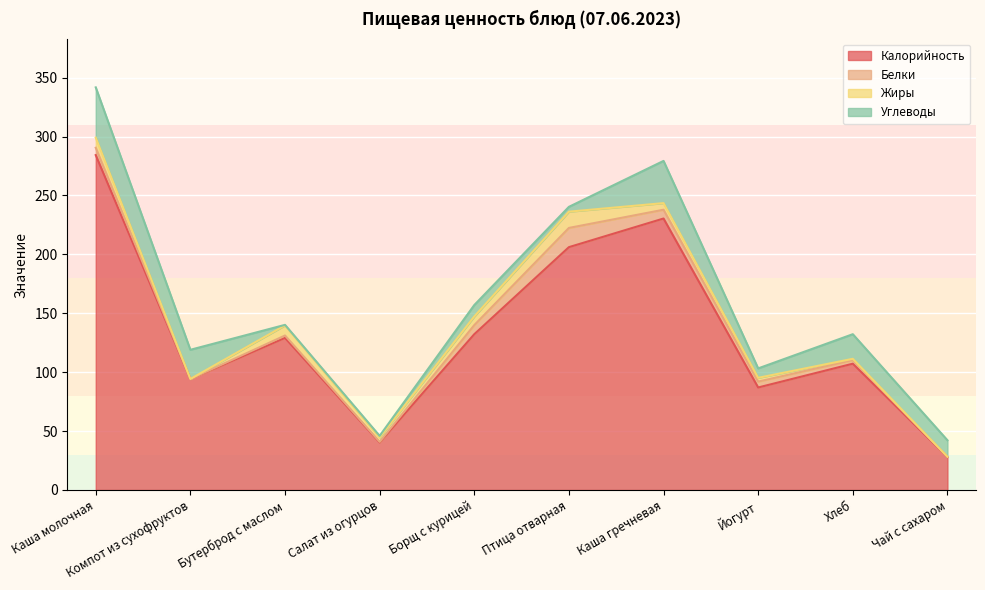

Which series has the widest spread of values?

Калорийность